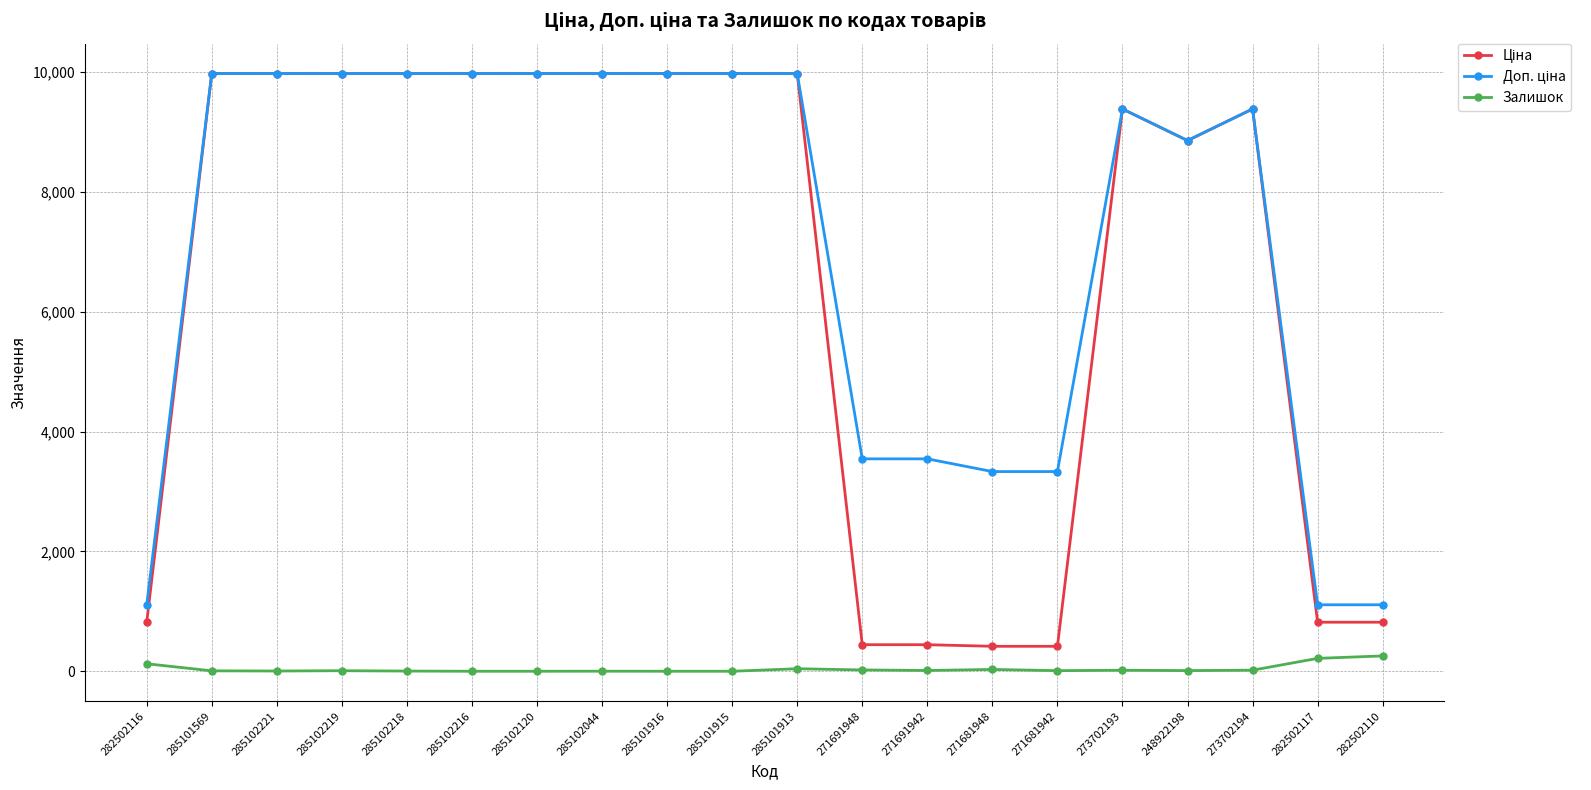

What is the maximum value for Залишок?

256.0